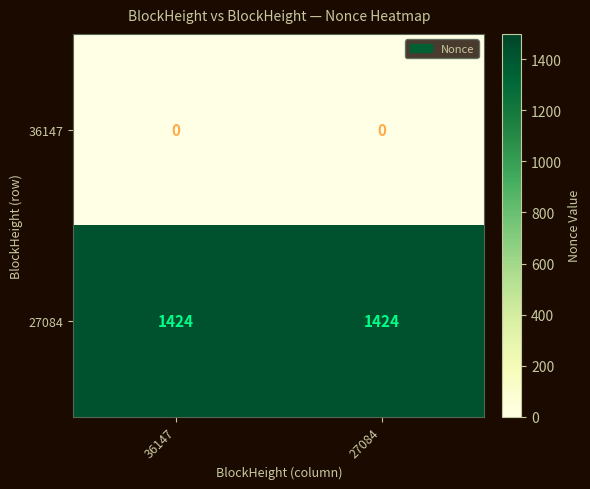

Is the value of 27084 at 27084 greater than the value of 36147 at 27084?

Yes